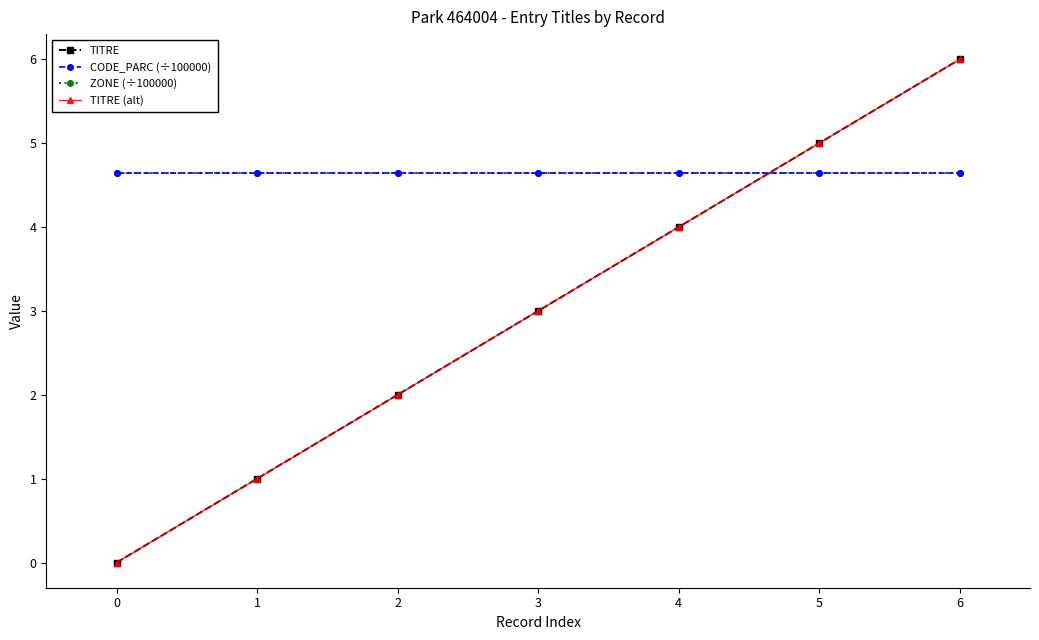

Does the chart display data point markers on the line(s)?

Yes